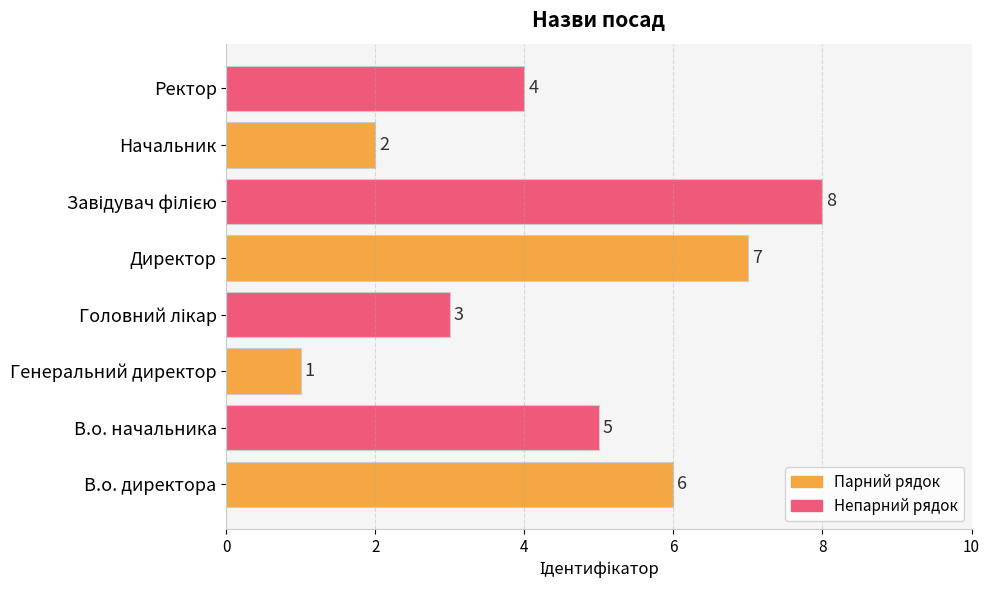

Where is the data nearest to the value 4?

Ректор